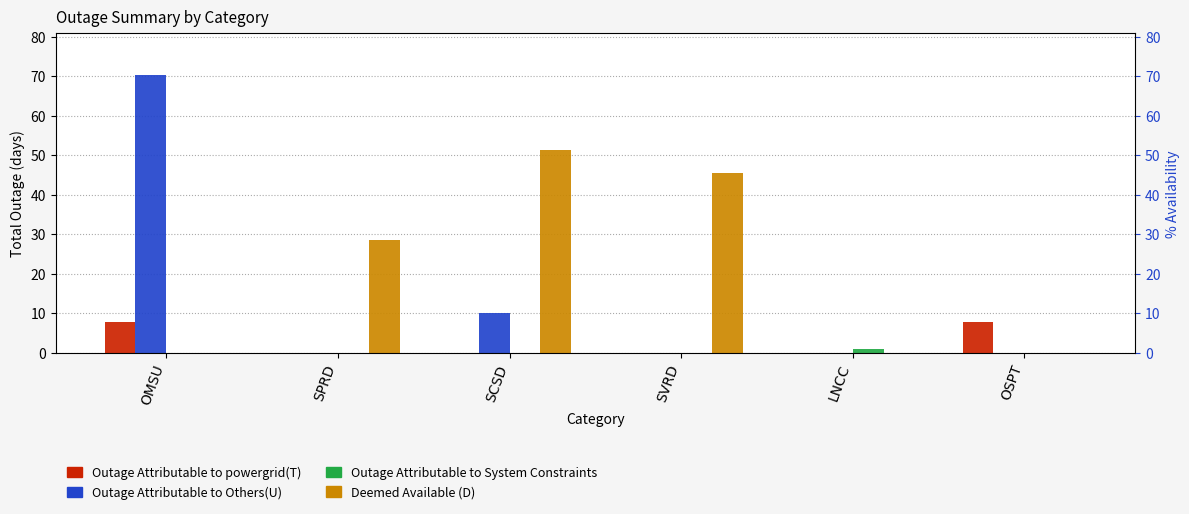

Which series has the largest range (max minus min)?

Outage Attributable to Others(U)